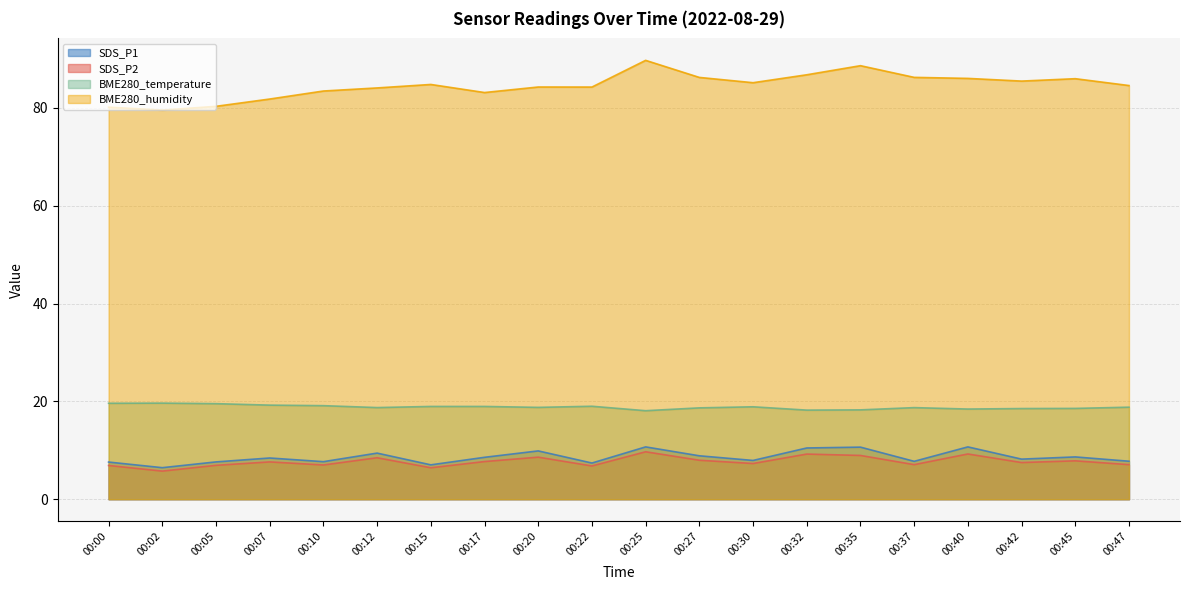

True or false: BME280_humidity and BME280_temperature cross at least once.

False